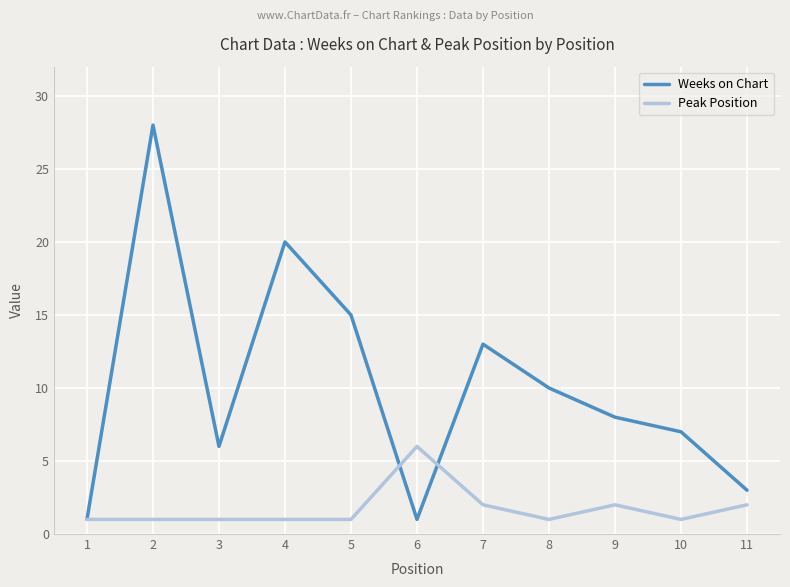

What is the average value of the Weeks on Chart series?

10